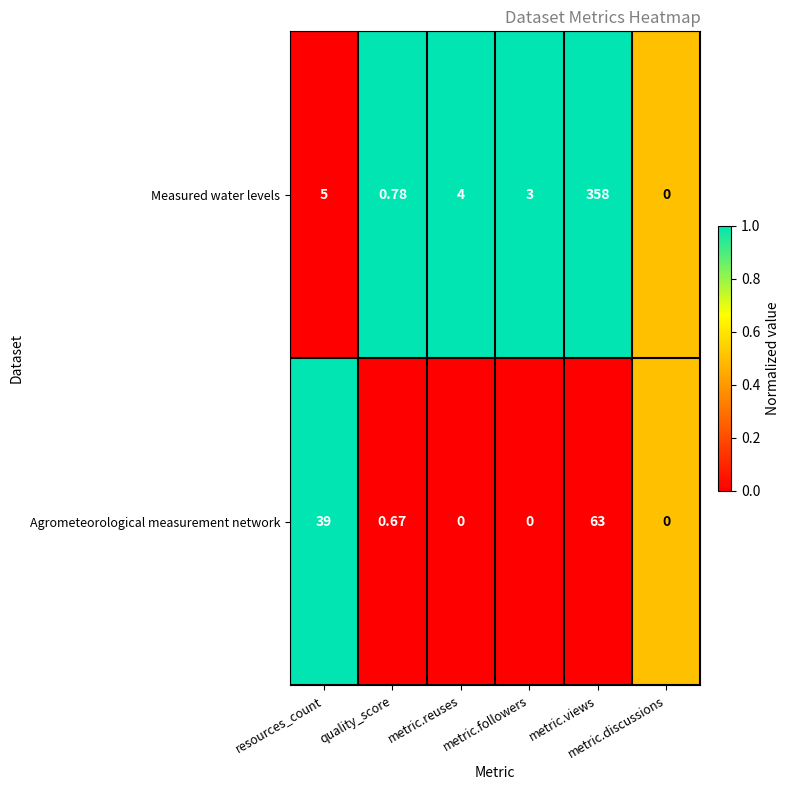

What is the greatest value displayed?

358.0